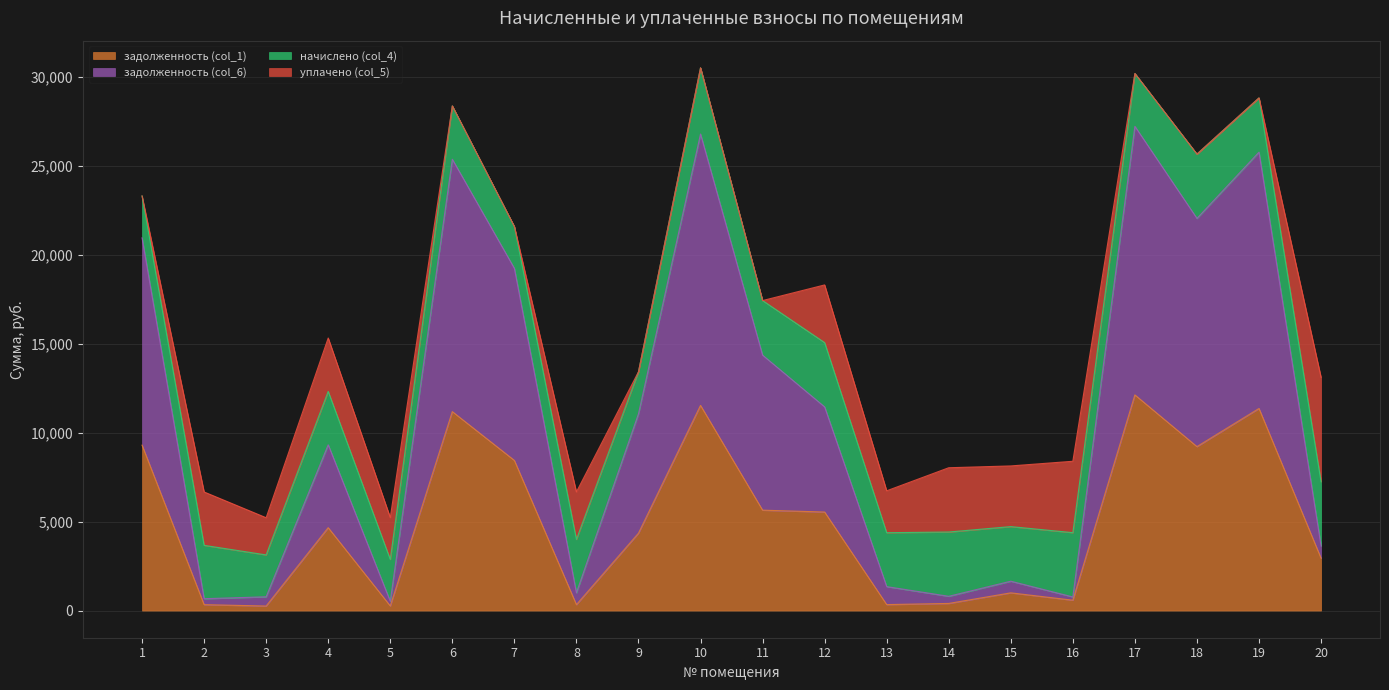

Which category has the highest value in the задолженность (col_1) series?

17